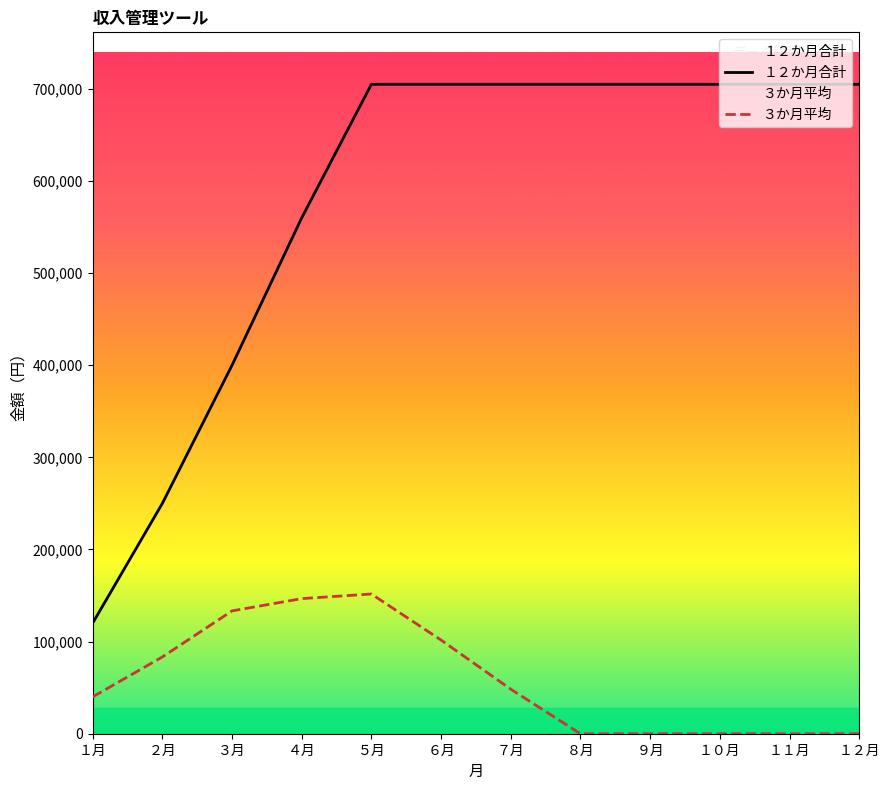

At which label is ３か月平均 closest to 75833?

２月